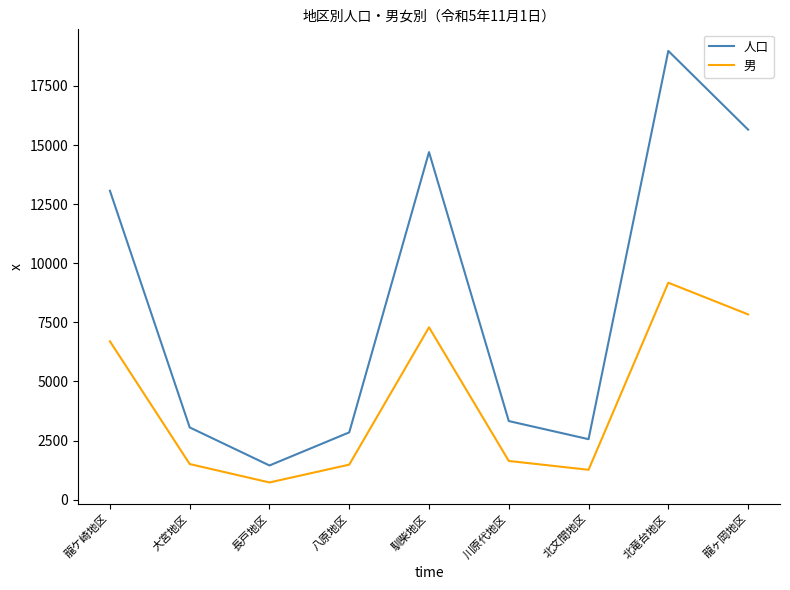

What is the difference between the highest and lowest values at 龍ヶ岡地区?

7814